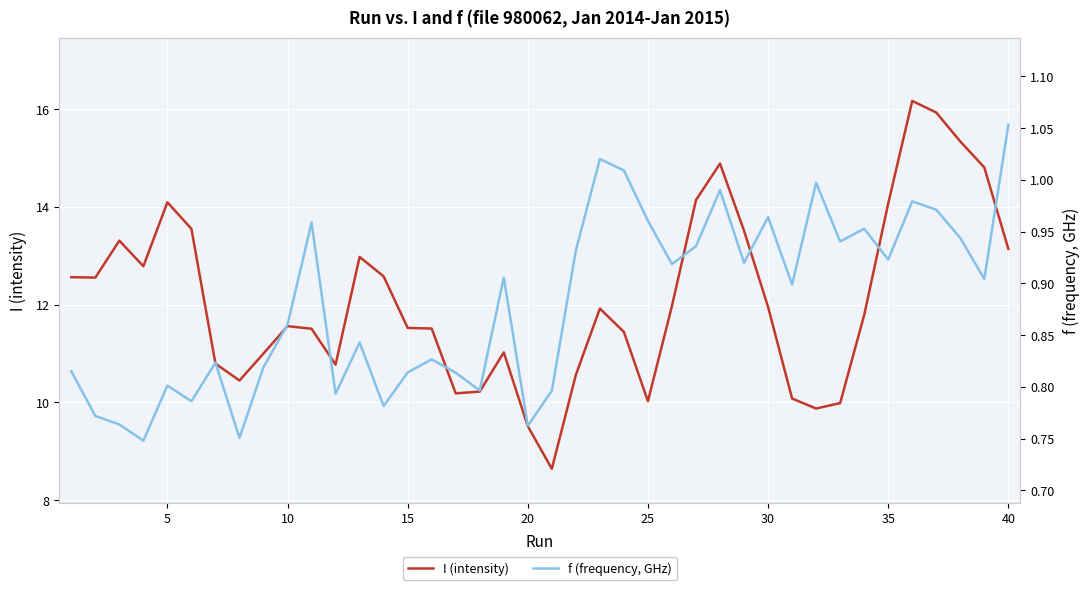

In f (frequency, GHz), how many points are lower than both neighbors (excluding endpoints)?

13